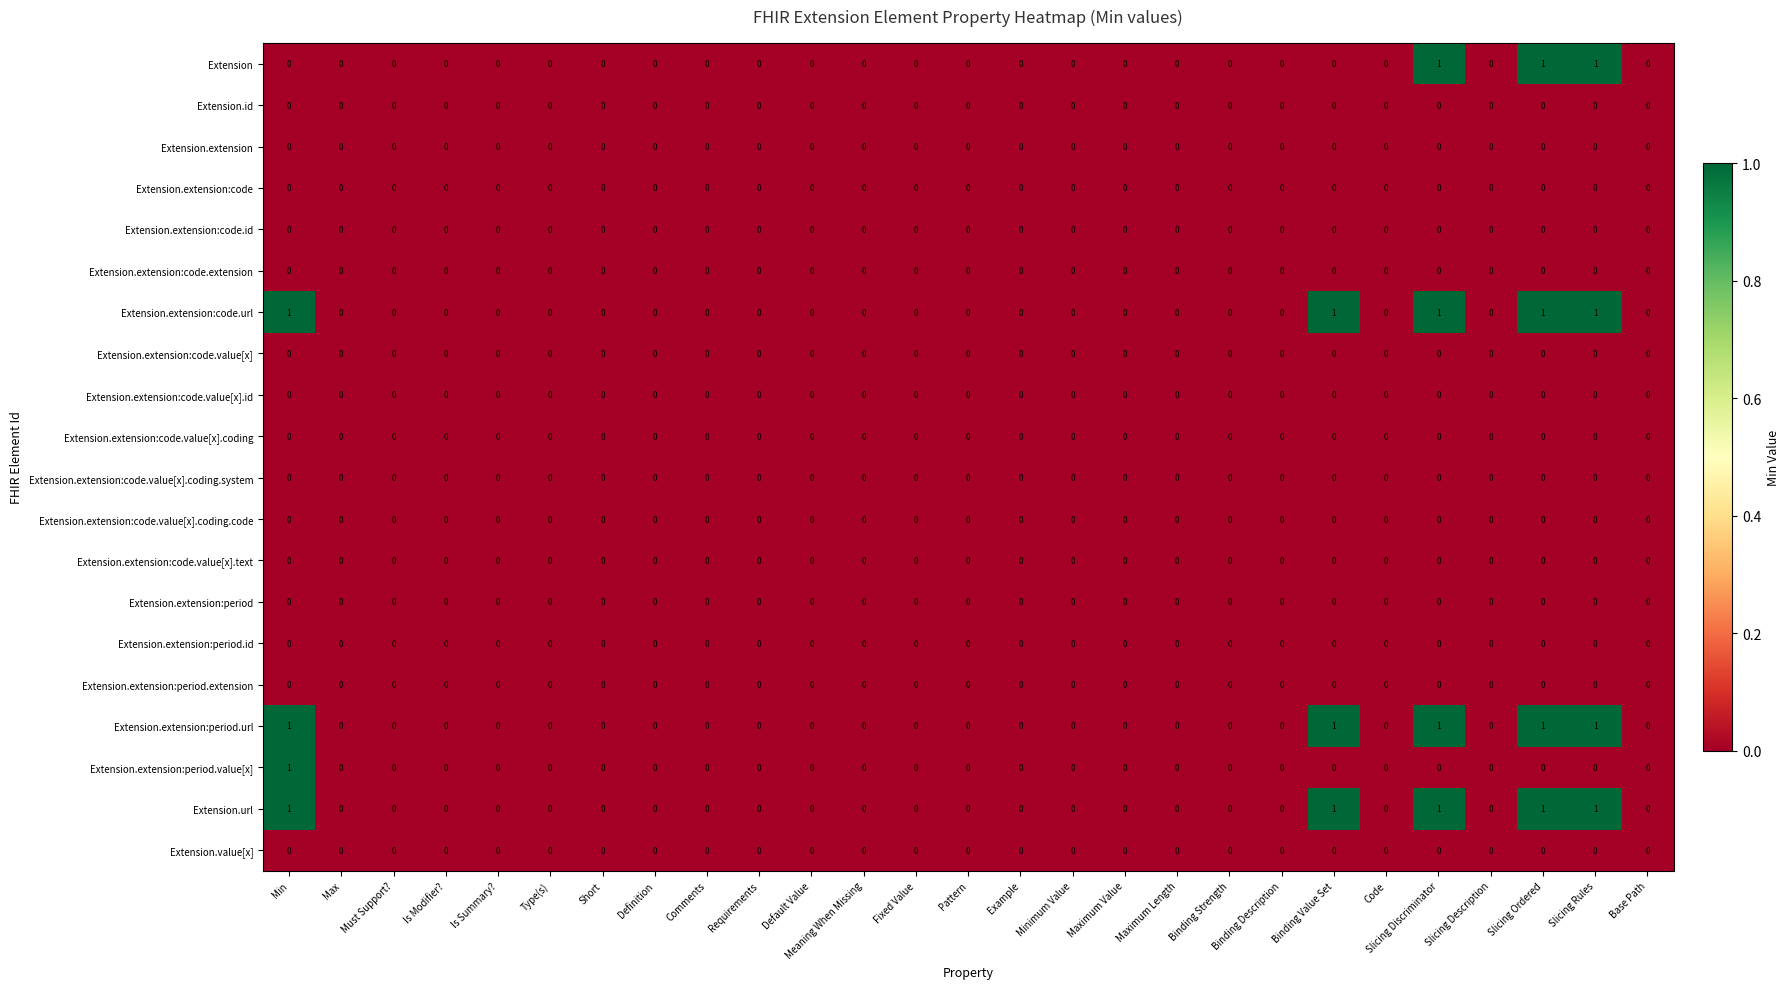

True or false: Extension.extension:code.extension has a value of 0 at Pattern.

True